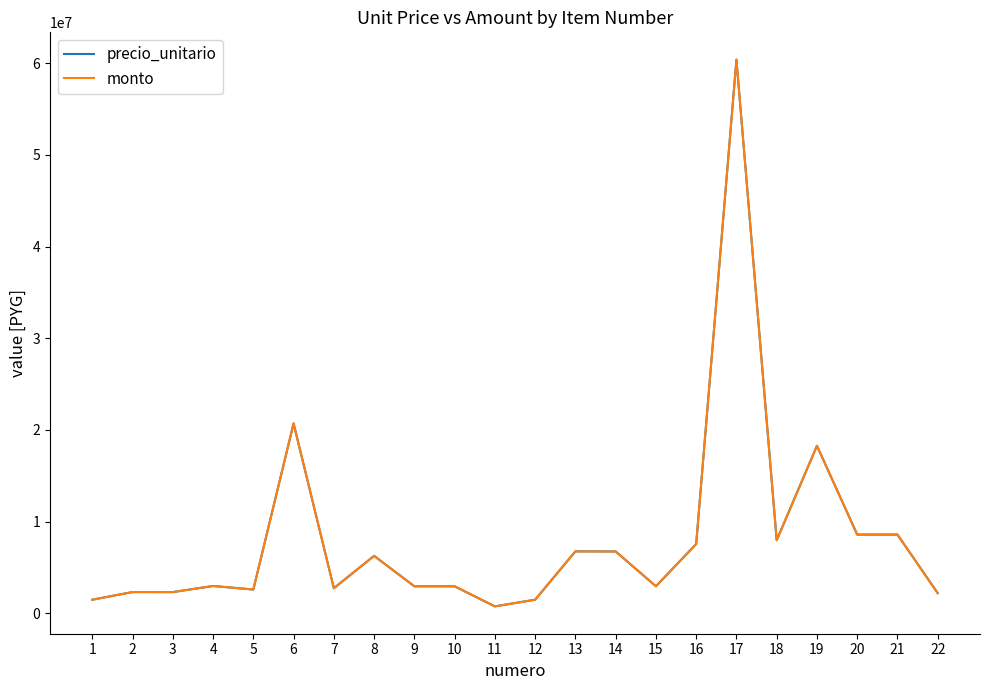

Is this an area chart (filled region under the line)?

No